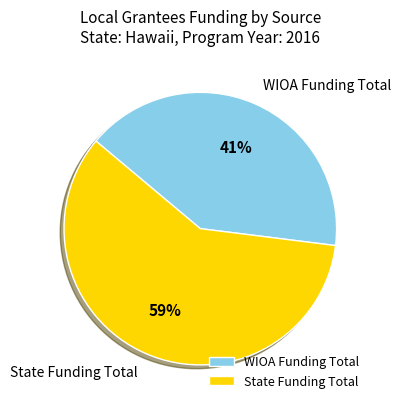

Do WIOA Funding Total and State Funding Total together represent more than half of the pie?

Yes